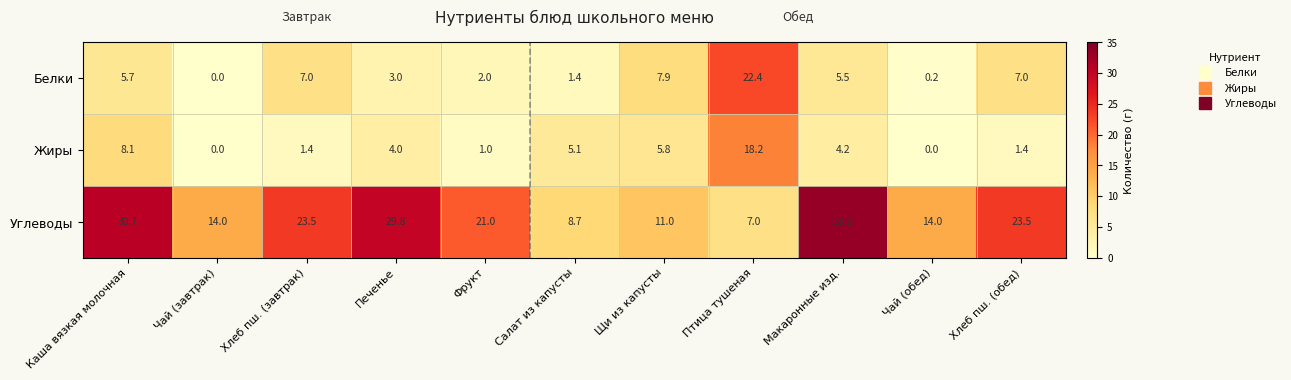

The Углеводы series shows 21.0 at Фрукт. True or false?

True